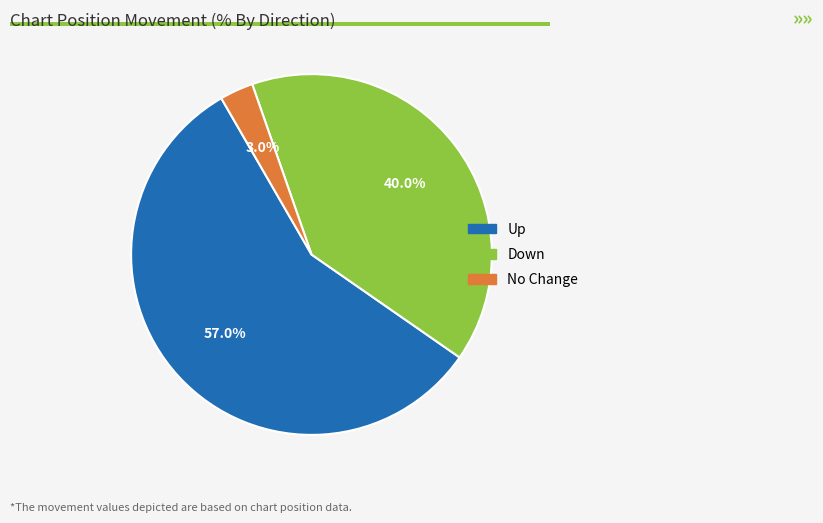

Count the number of slices in the pie.

3